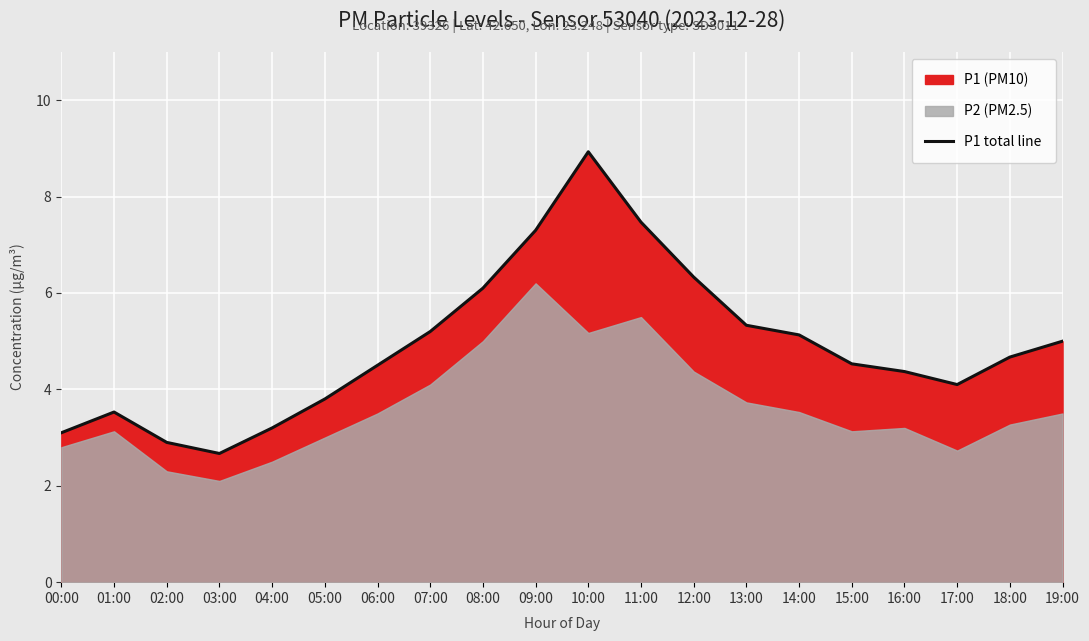

What is the ratio of the value at 17:00 to the value at 02:00?

1.4